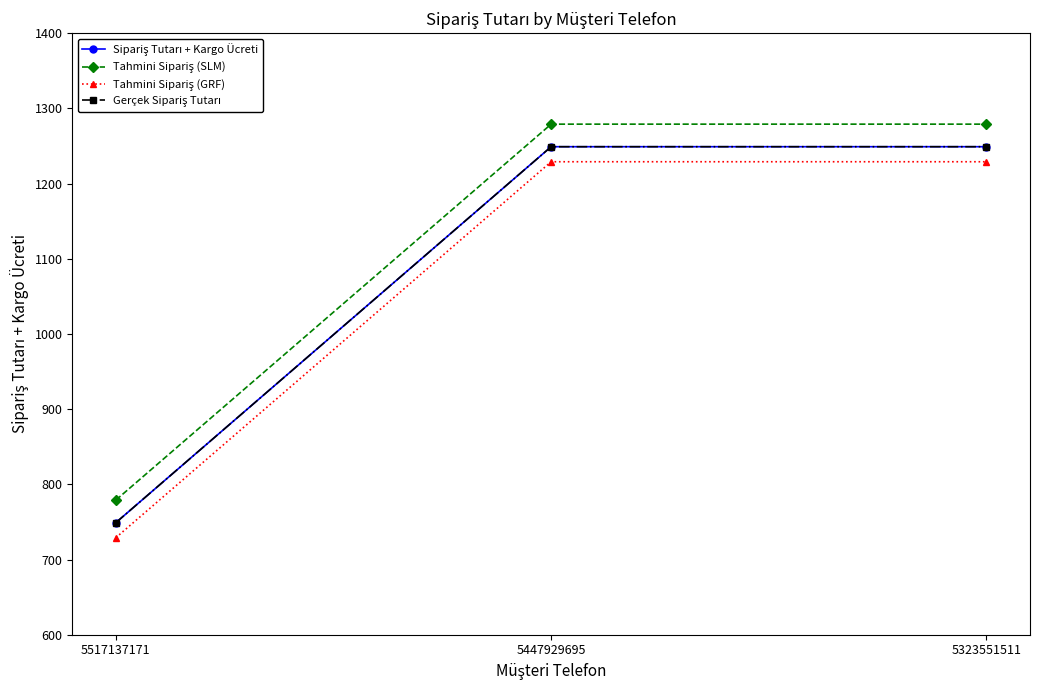

What is the approximate value of Gerçek Sipariş Tutarı at 5323551511?

1249